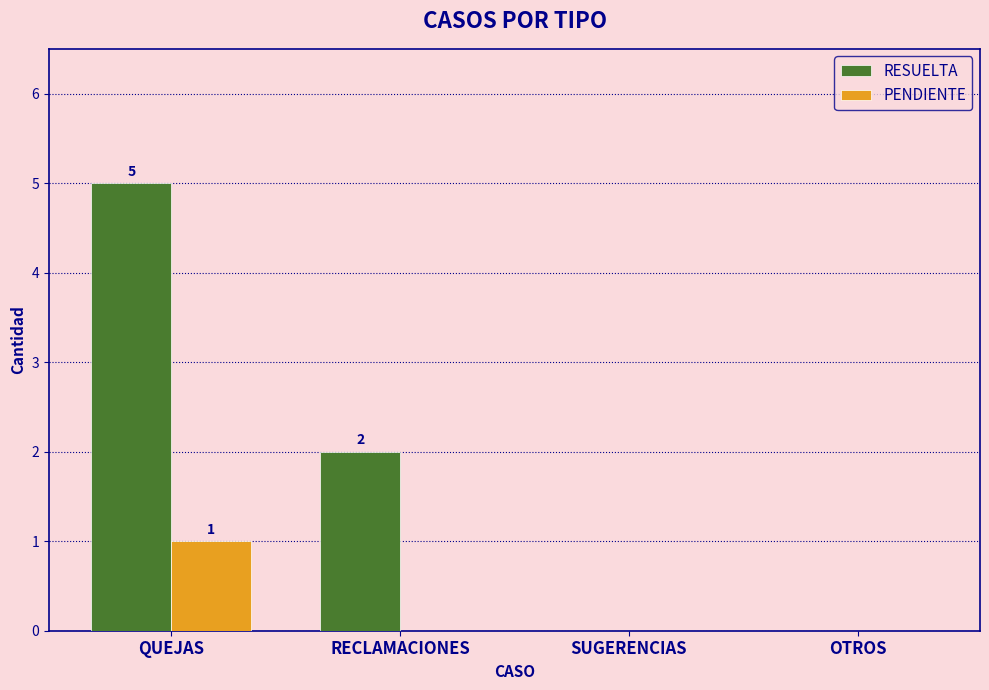

What value does the RESUELTA series have at QUEJAS?

5